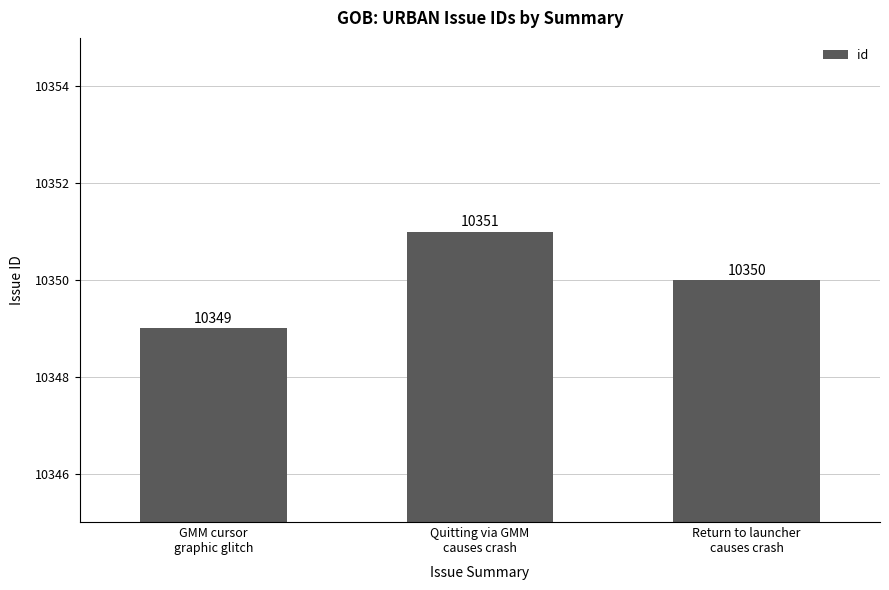

List the labels in order of value, largest first.

Quitting via GMM
causes crash, Return to launcher
causes crash, GMM cursor
graphic glitch